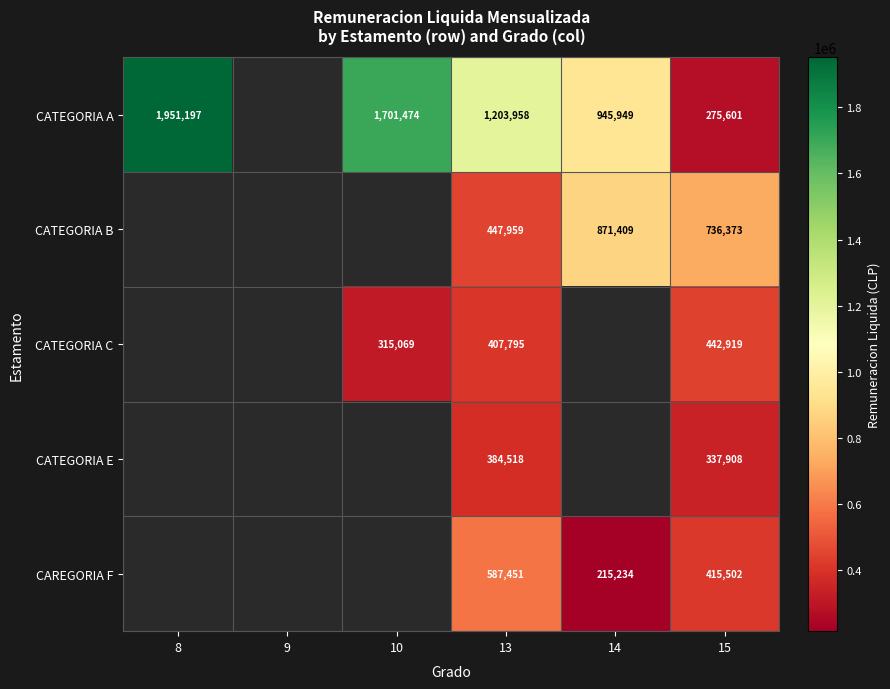

True or false: CATEGORIA A has a value of 1951197 at 8.

True